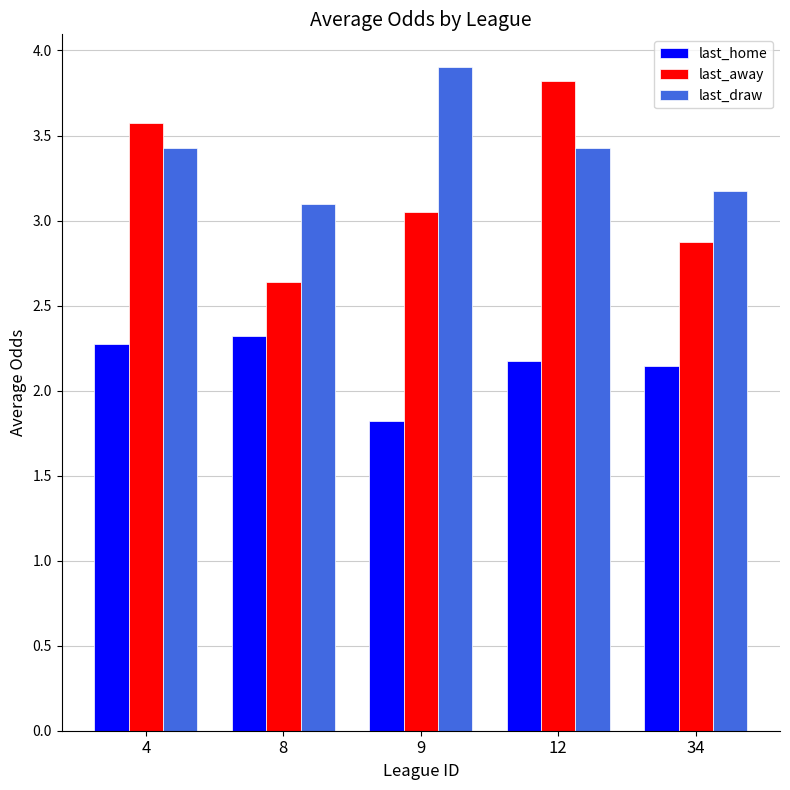

True or false: last_away has a value of 3.8 at 12.

True